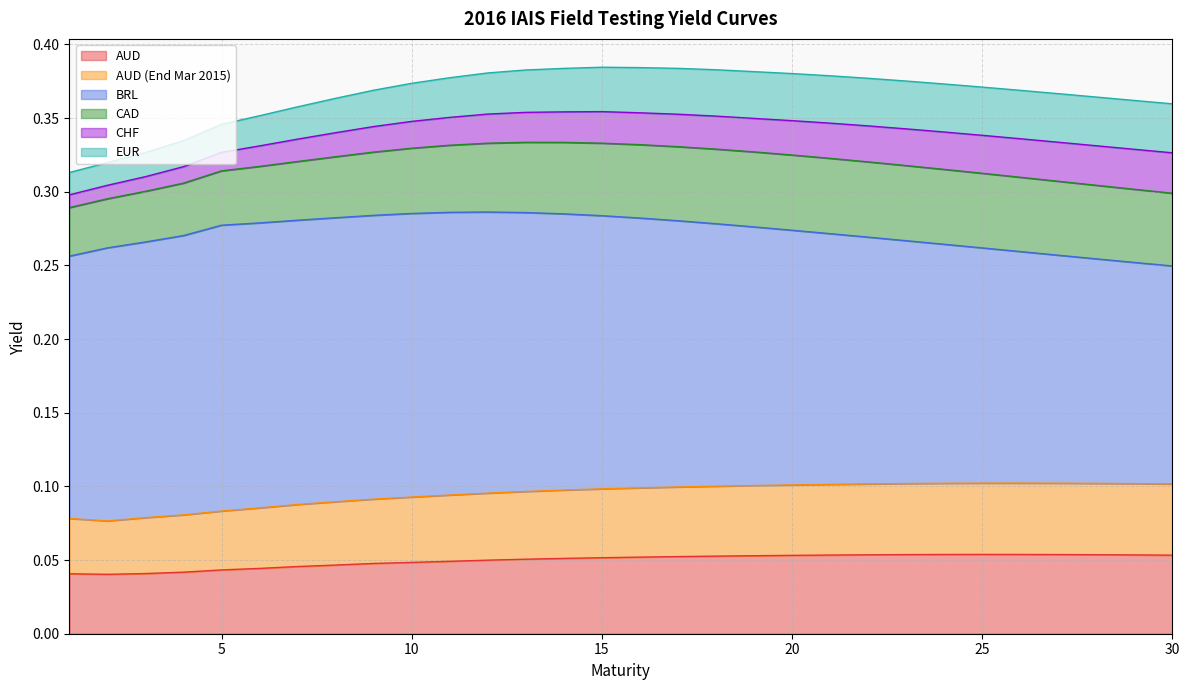

Which series has the largest total across all categories?

BRL